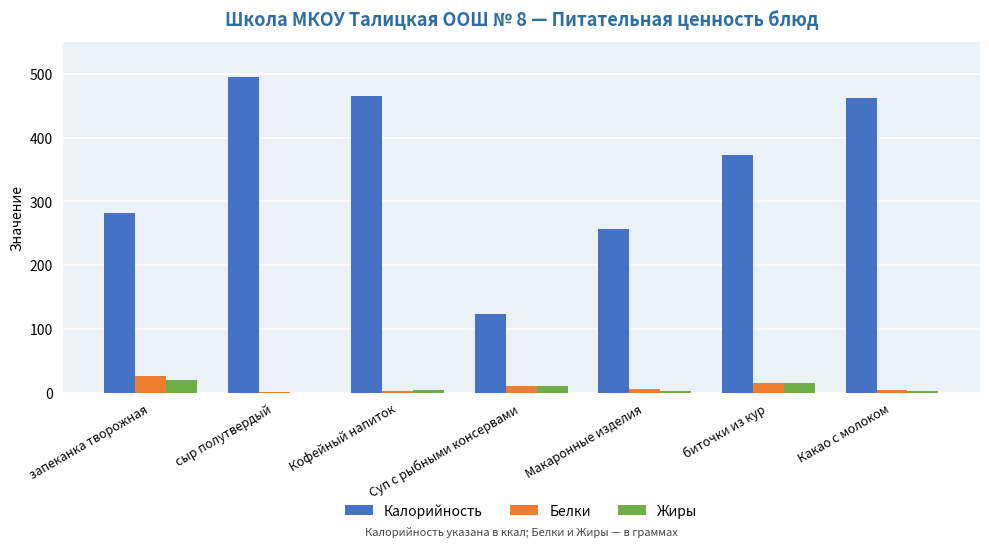

How many distinct data groups are displayed?

3